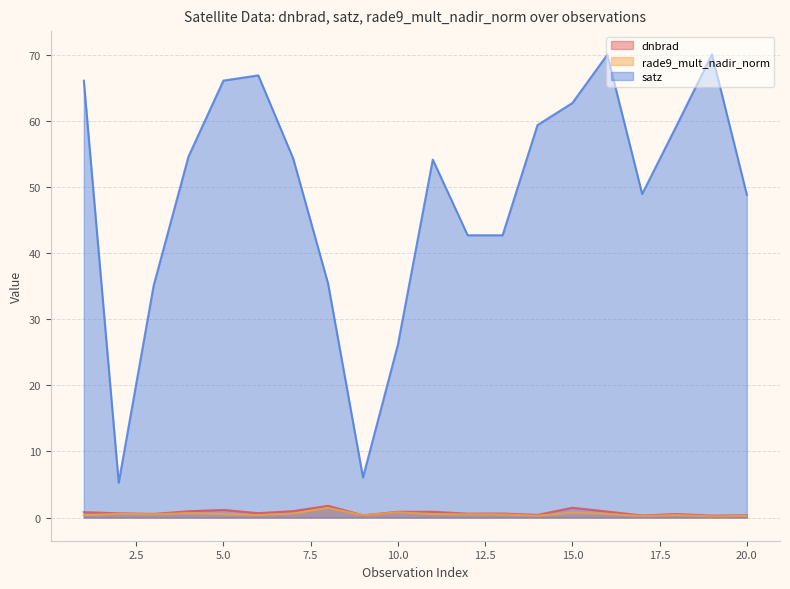

What is the difference between the maximum and minimum values in the rade9_mult_nadir_norm series?

1.3